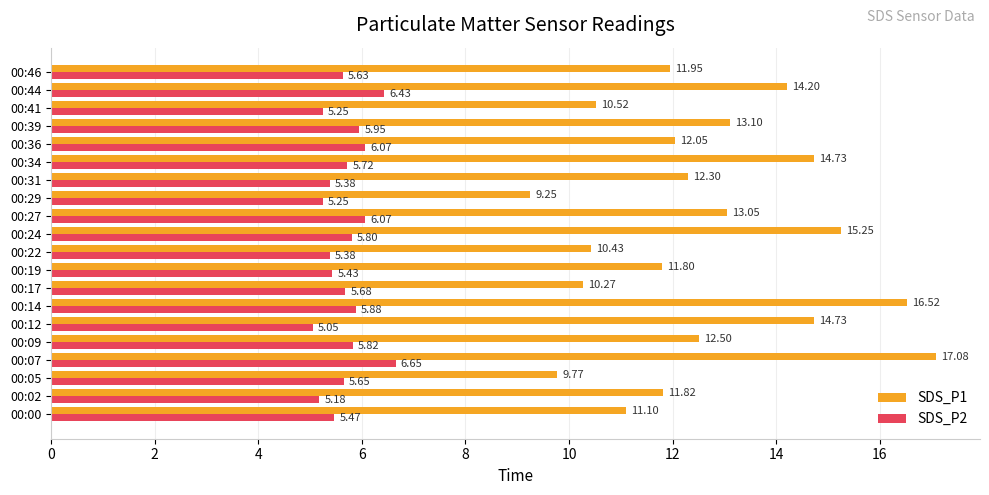

At how many categories does at least one series exceed 12?

11